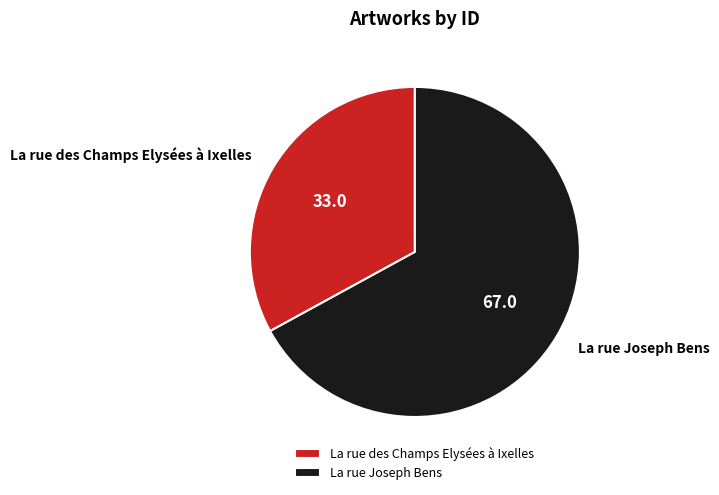

Is there a majority slice in this chart?

Yes